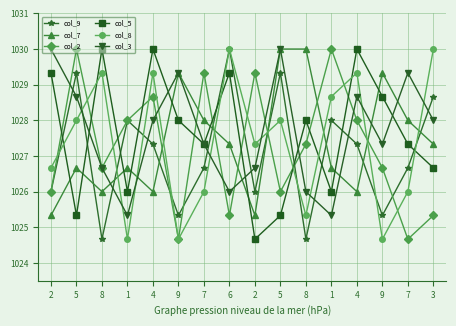

What is the difference between the second highest and second lowest values in the col_2 series?

5.3